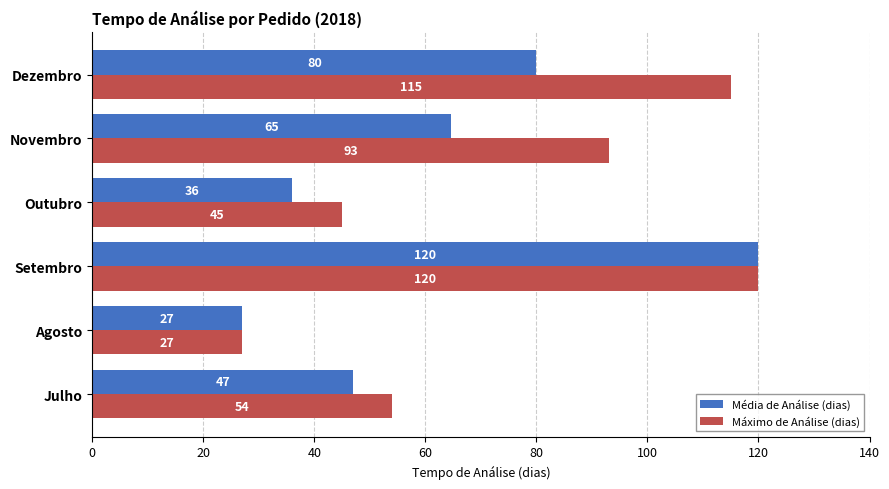

Is it true that Máximo de Análise (dias) equals 29.5 at Julho?

False